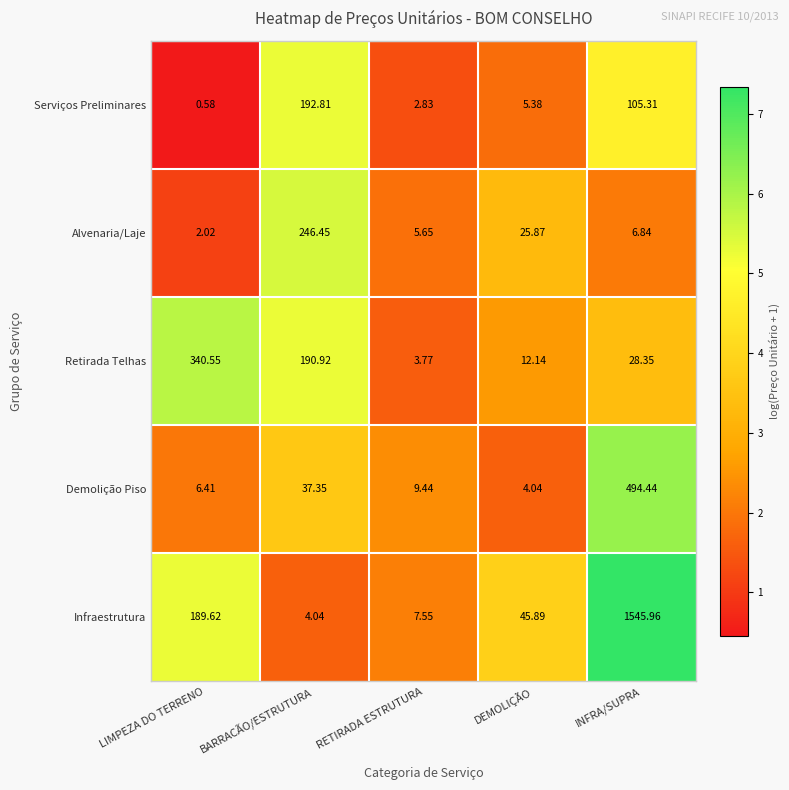

Which series has the largest range (max minus min)?

Infraestrutura